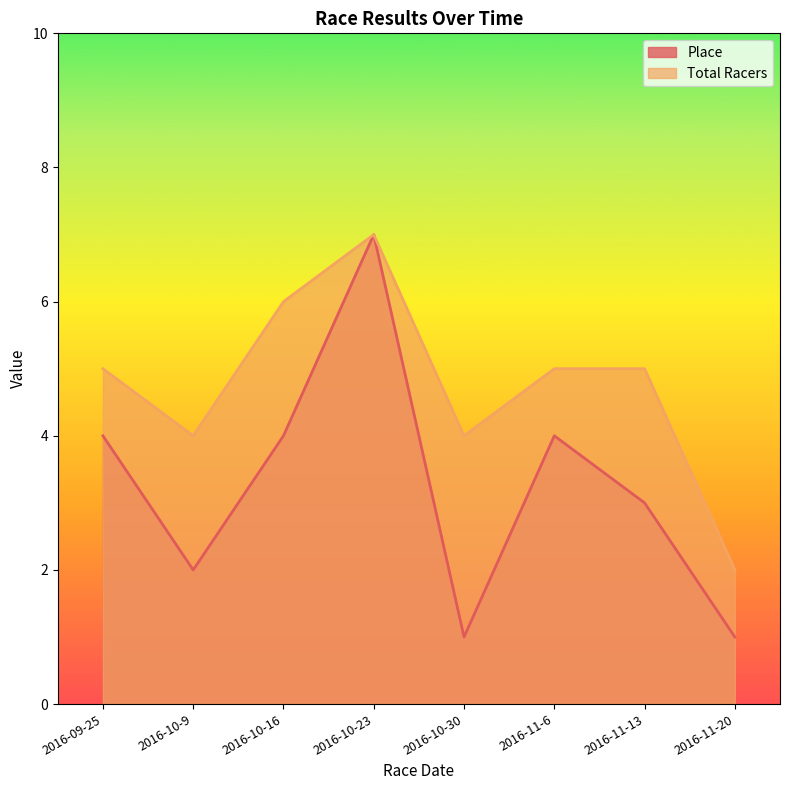

Reading right to left, transcribe all the data shown in this chart.

Place: 2016-11-20=1	2016-11-13=3	2016-11-6=4	2016-10-30=1	2016-10-23=7	2016-10-16=4	2016-10-9=2	2016-09-25=4
Total Racers: 2016-11-20=2	2016-11-13=5	2016-11-6=5	2016-10-30=4	2016-10-23=7	2016-10-16=6	2016-10-9=4	2016-09-25=5